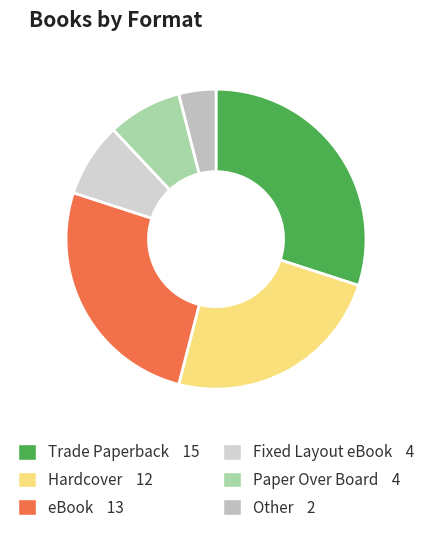

To the nearest percent, what is the difference between the Hardcover and Other slice percentages?

20%